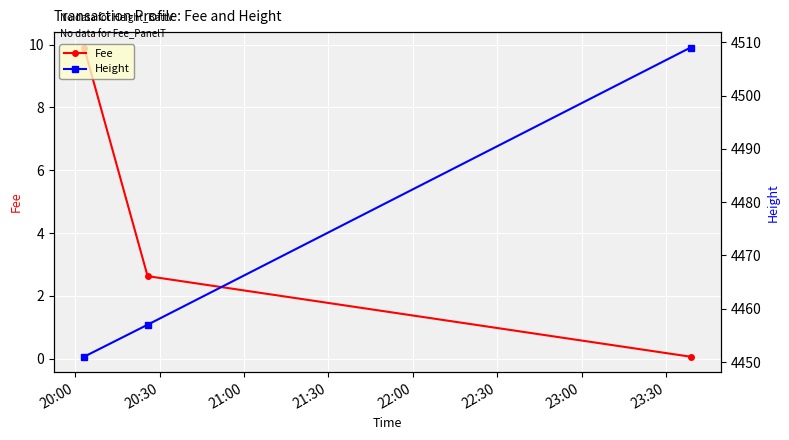

What is the maximum value for Fee?

9.9